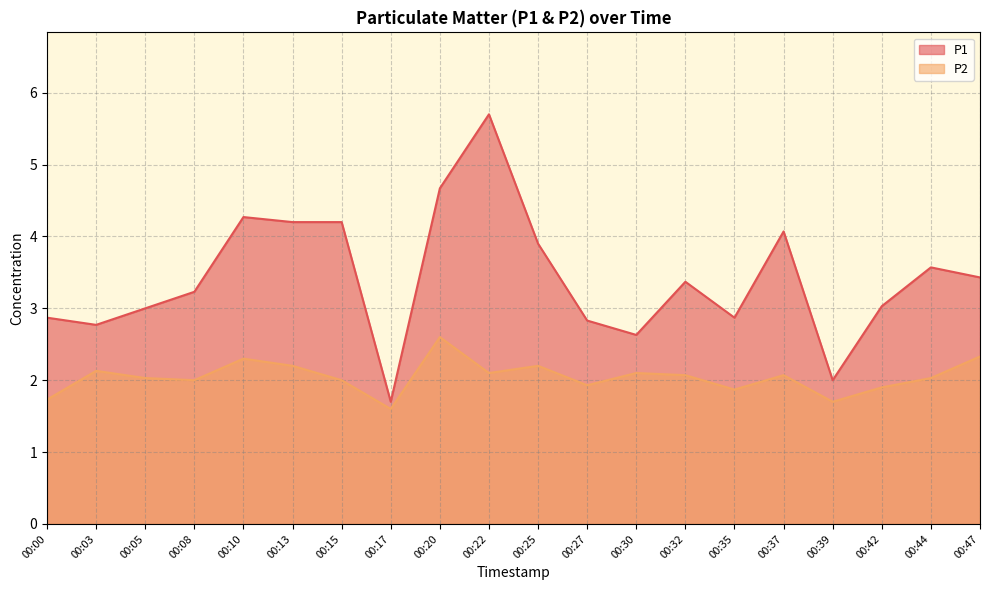

List the labels in order of P1 value, smallest first.

00:17, 00:39, 00:30, 00:03, 00:27, 00:00, 00:35, 00:05, 00:42, 00:08, 00:32, 00:47, 00:44, 00:25, 00:37, 00:13, 00:15, 00:10, 00:20, 00:22